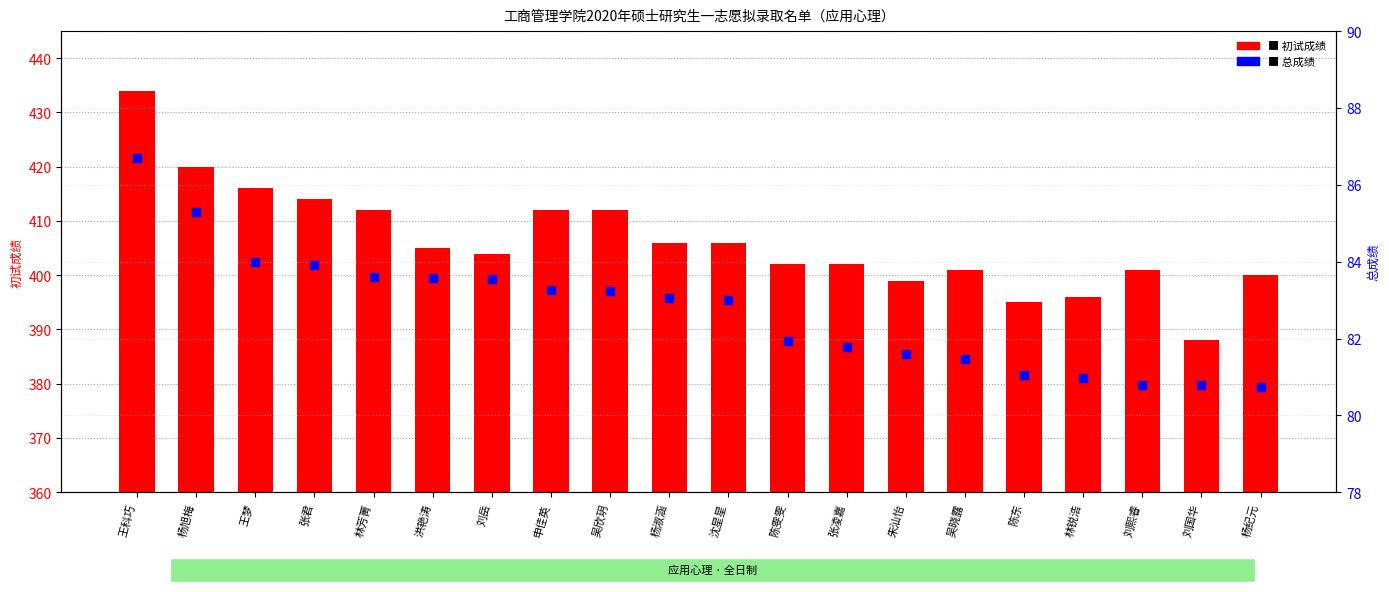

What is the total value across all series at 张凌嘉?

483.8